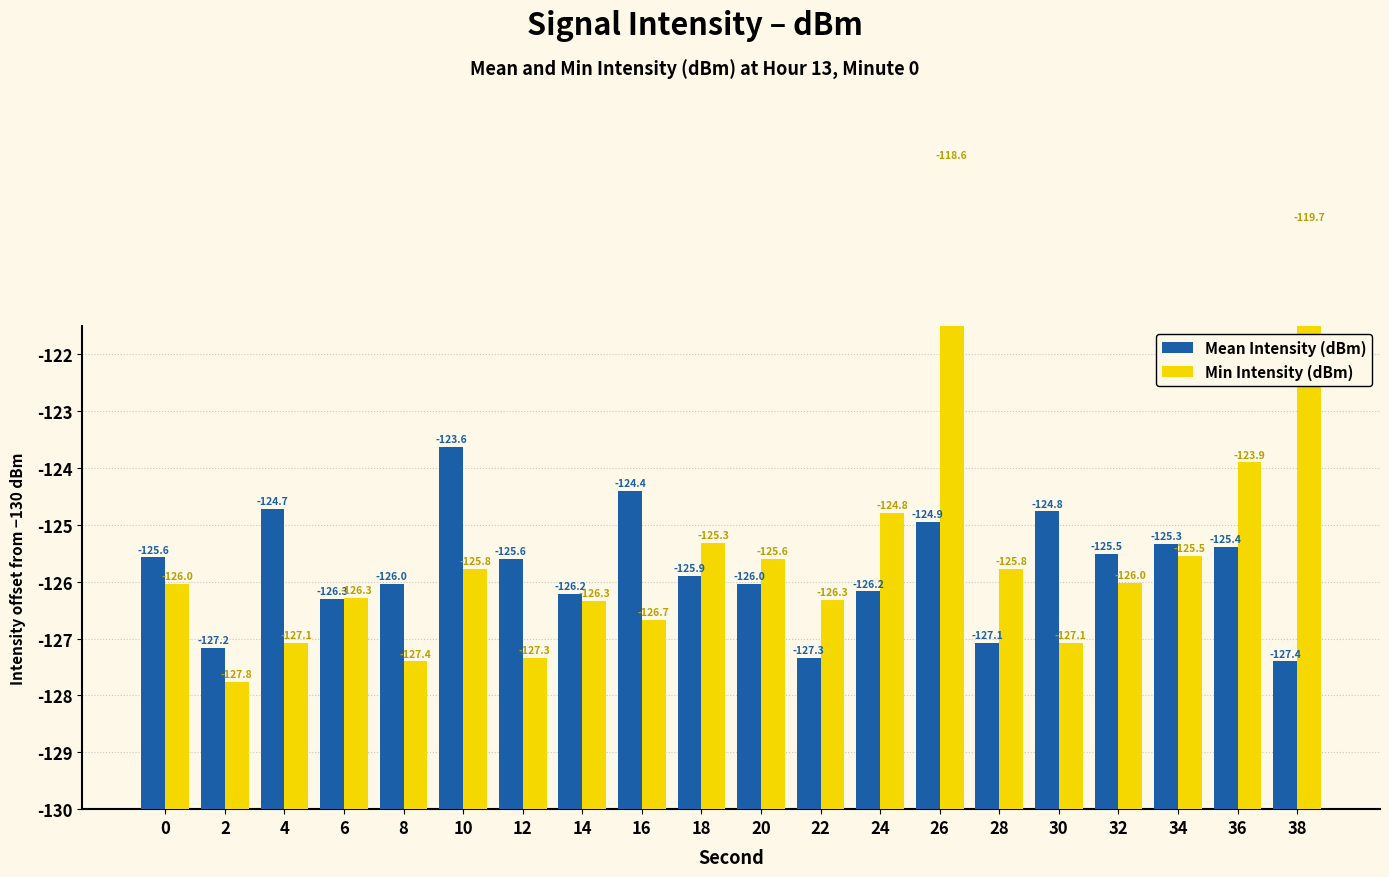

Which series changed the most between 6 and 22?

Mean Intensity (dBm)